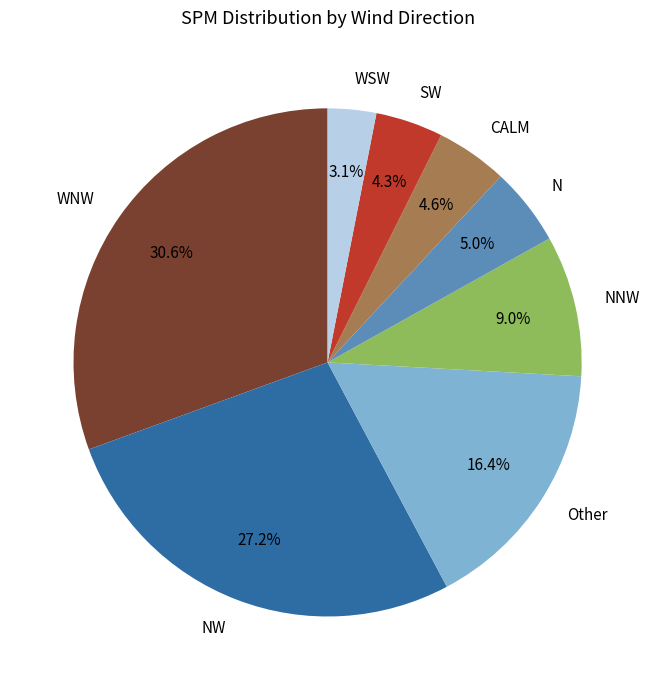

Count the number of slices in the pie.

8